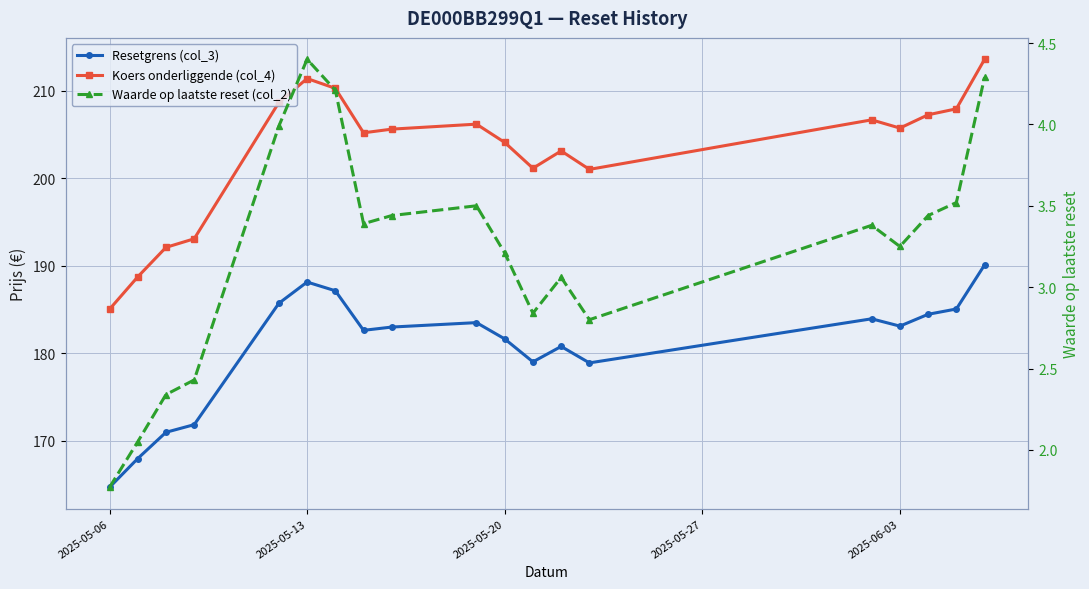

What is the sum of all Waarde op laatste reset (col_2) values?

61.3